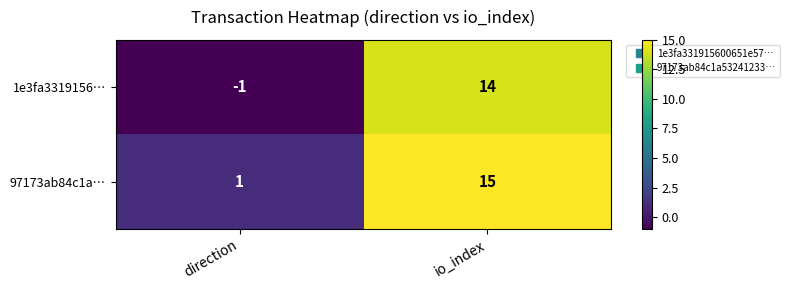

Rank the series by their average value, from lowest to highest.

1e3fa3319156…, 97173ab84c1a…